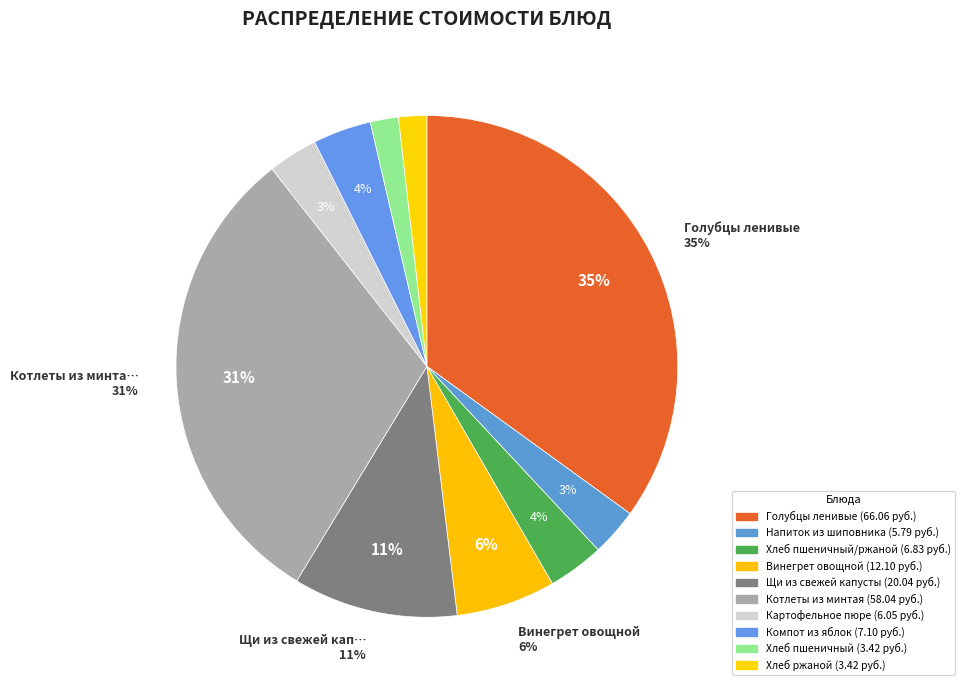

How many segments does this pie chart have?

10